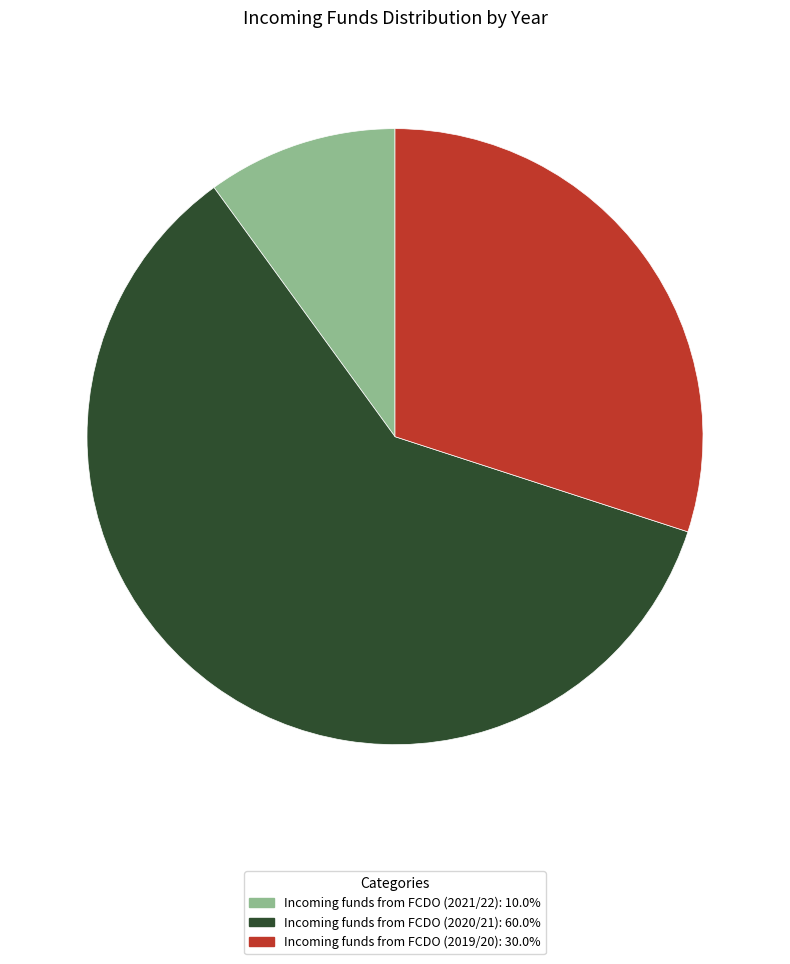

Rank the categories by value from lowest to highest.

Incoming funds from FCDO (2021/22), Incoming funds from FCDO (2019/20), Incoming funds from FCDO (2020/21)